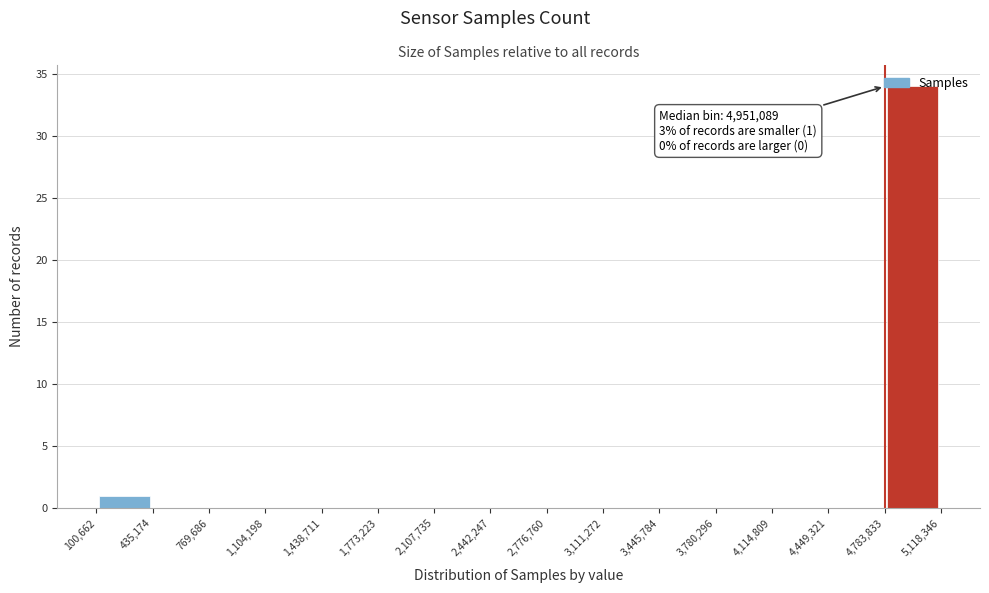

Over which range of the x-axis is the bar tallest?

4,783,833 to 5,118,346